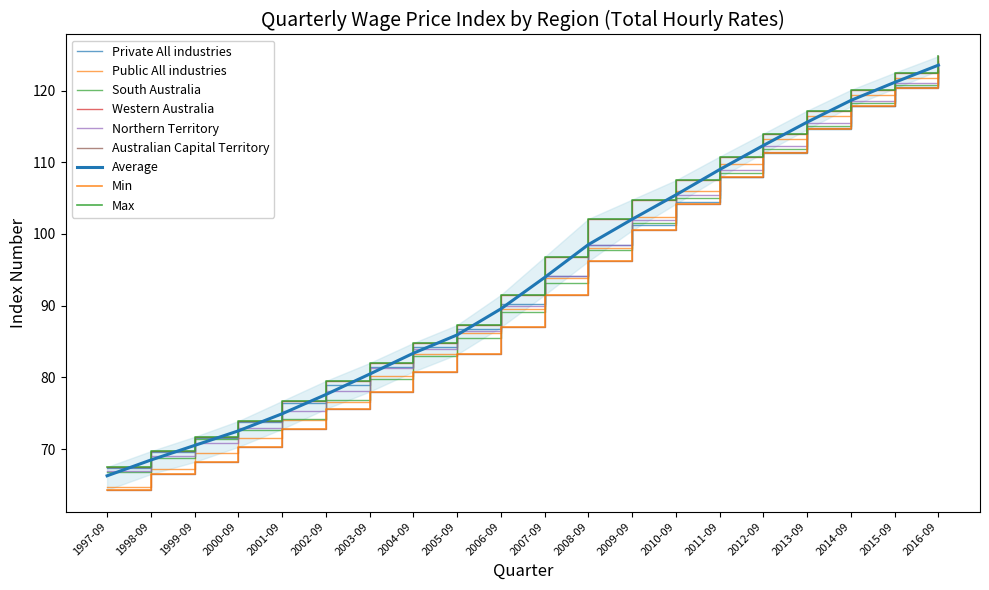

Which category has the lowest value in the Public All industries series?

1997-09